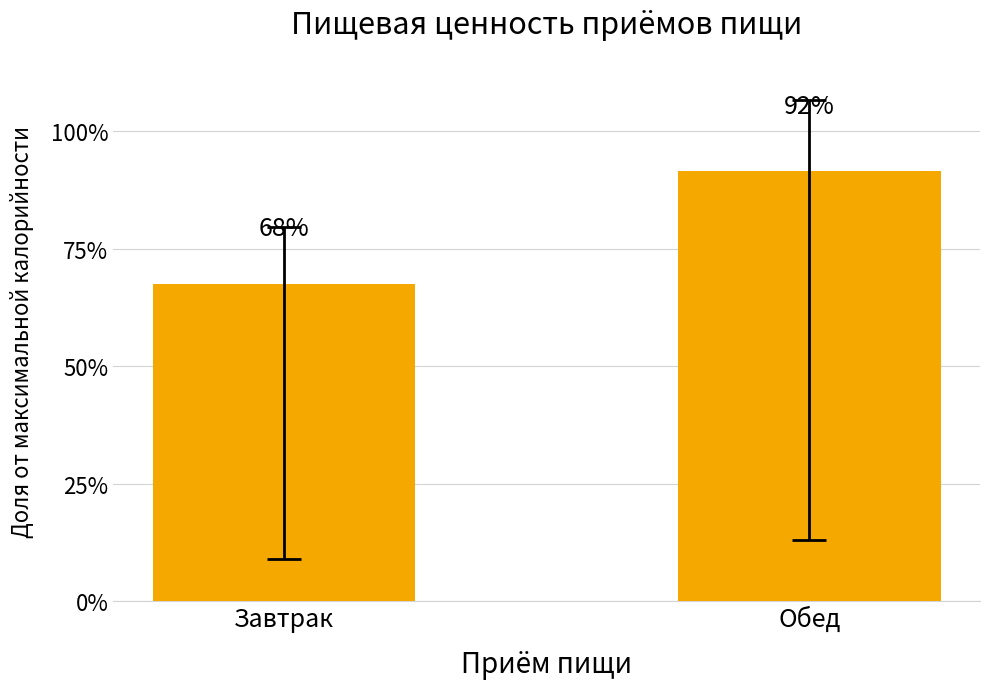

Where does the data first go above 915?

Обед